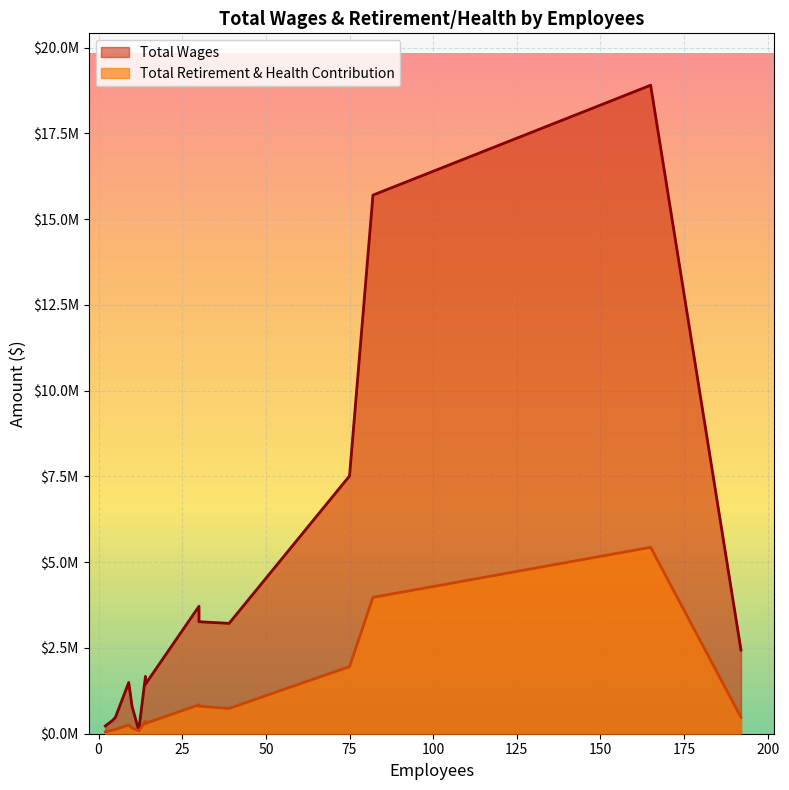

How many lines are shown in the chart?

2